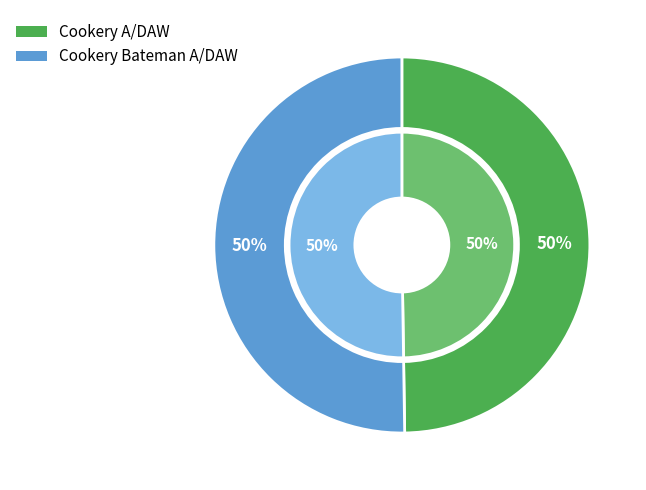

What percentage do Cookery A/DAW and Cookery Bateman A/DAW together represent?

100.0%